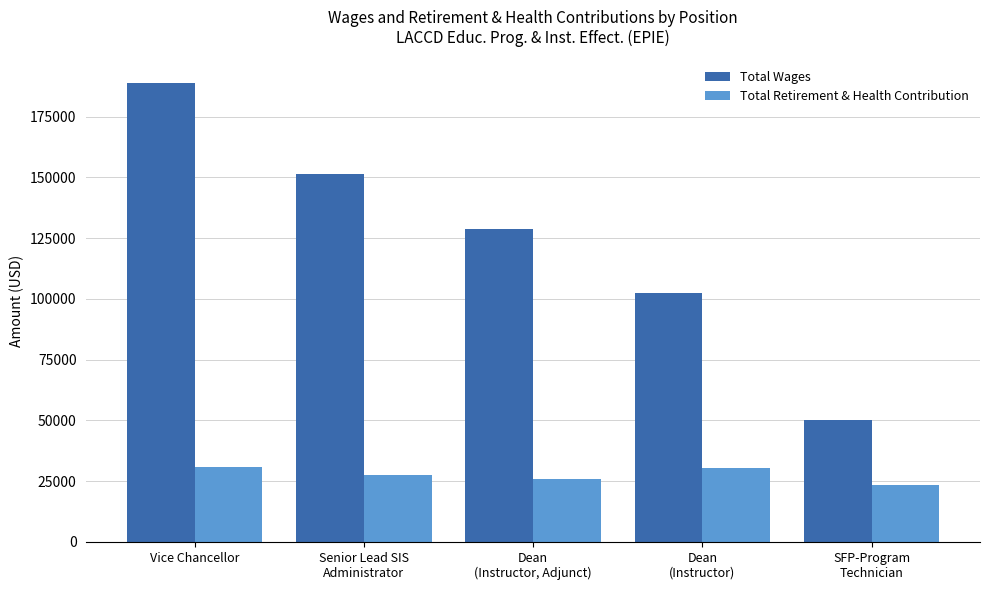

What is the difference between the highest and lowest values at Vice Chancellor?

158327